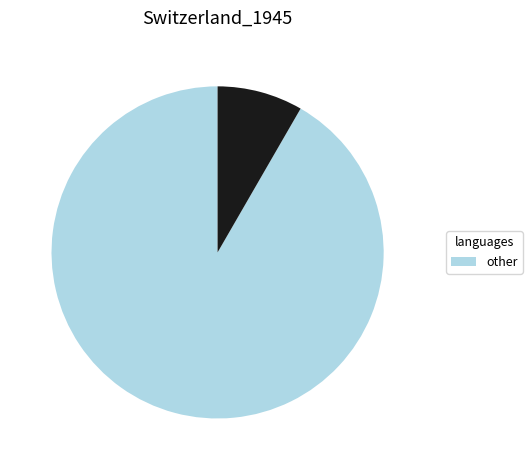

Is there any slice that represents more than half of the pie?

Yes